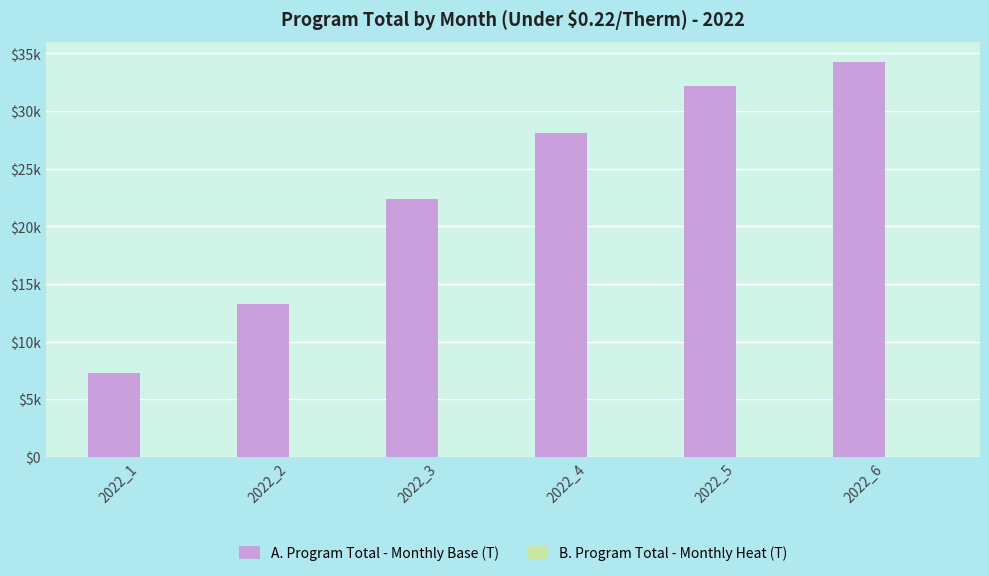

Does the chart contain stacked bars?

No